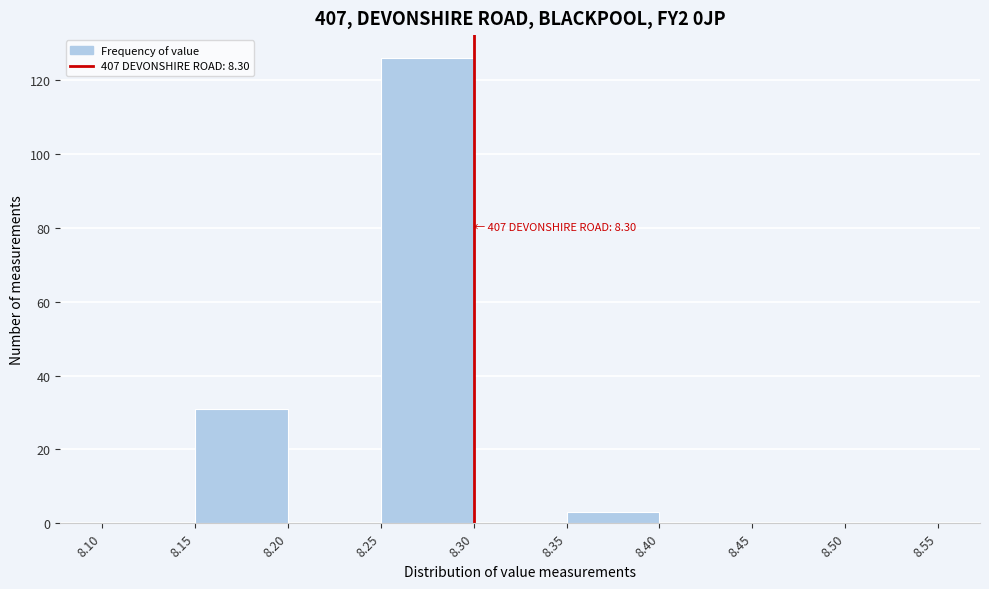

Over which range of the x-axis is the bar tallest?

8.25 to 8.30